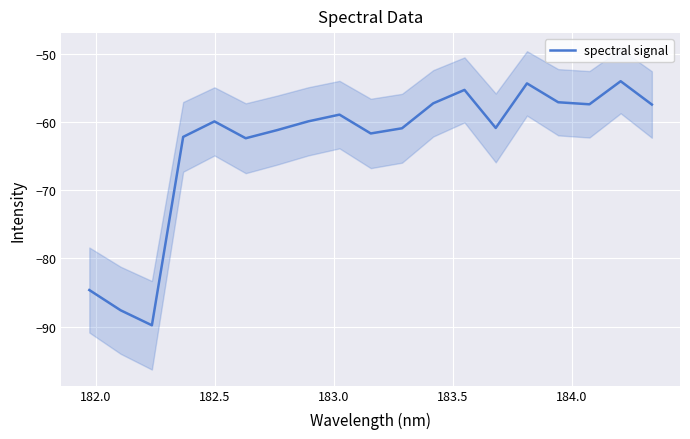

What is the highest value of the spectral signal series?

-54.0